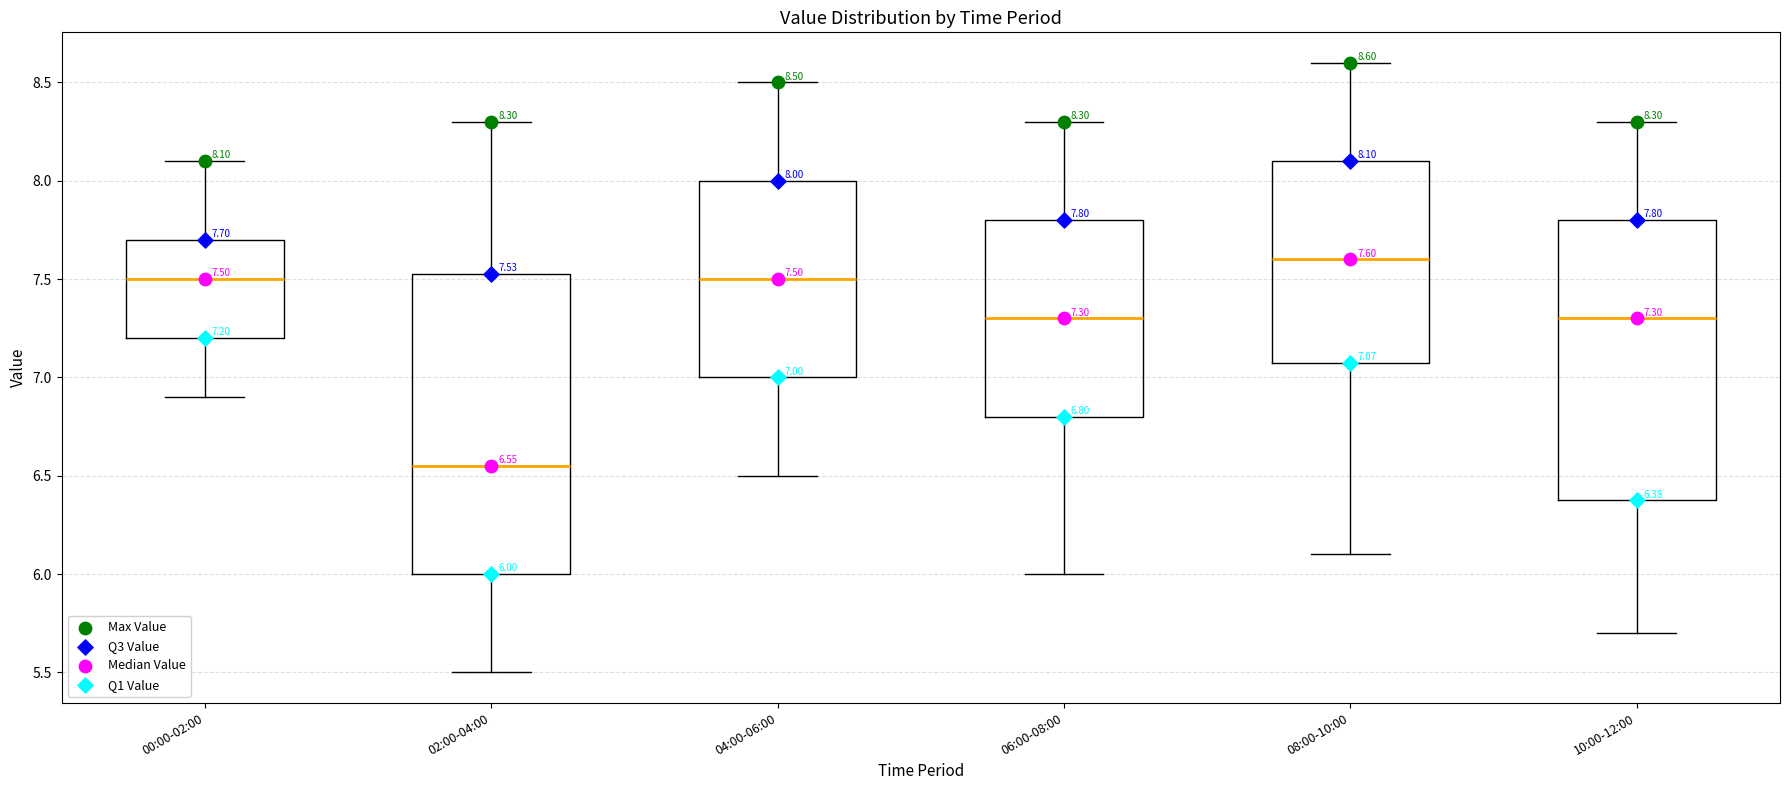

Which box is the tallest, from its lower edge to its upper edge?

02:00-04:00